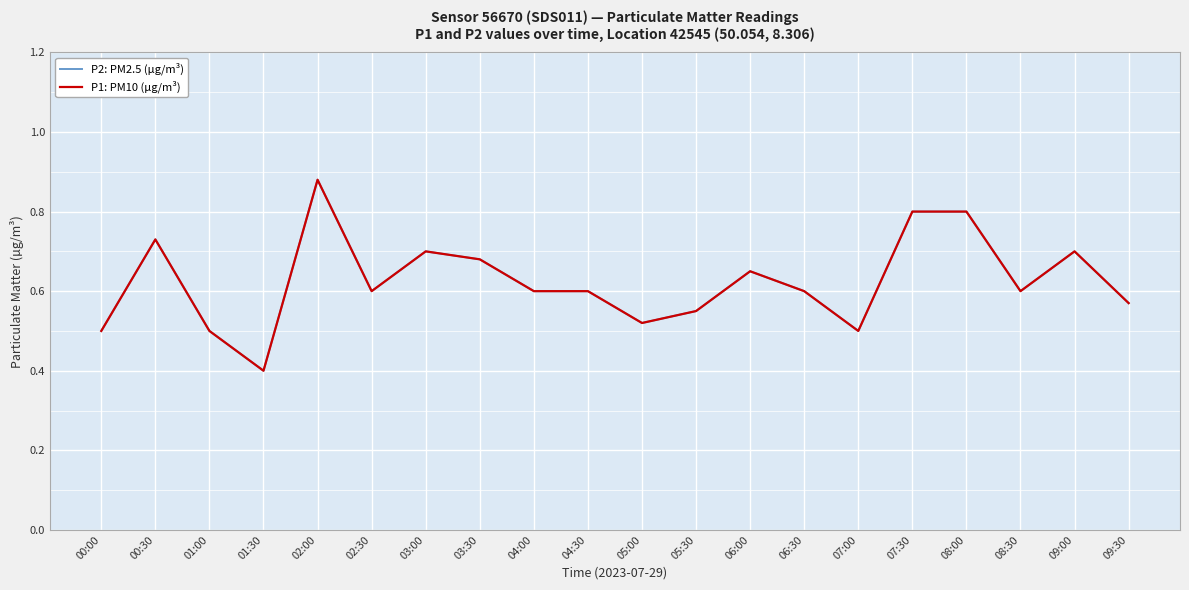

Reading left to right, list all the values displayed in this chart.

P2: PM2.5 (µg/m³): 00:00=0.5	00:30=0.7	01:00=0.5	01:30=0.4	02:00=0.9	02:30=0.6	03:00=0.7	03:30=0.7	04:00=0.6	04:30=0.6	05:00=0.5	05:30=0.6	06:00=0.7	06:30=0.6	07:00=0.5	07:30=0.8	08:00=0.8	08:30=0.6	09:00=0.7	09:30=0.6
P1: PM10 (µg/m³): 00:00=0.5	00:30=0.7	01:00=0.5	01:30=0.4	02:00=0.9	02:30=0.6	03:00=0.7	03:30=0.7	04:00=0.6	04:30=0.6	05:00=0.5	05:30=0.6	06:00=0.7	06:30=0.6	07:00=0.5	07:30=0.8	08:00=0.8	08:30=0.6	09:00=0.7	09:30=0.6